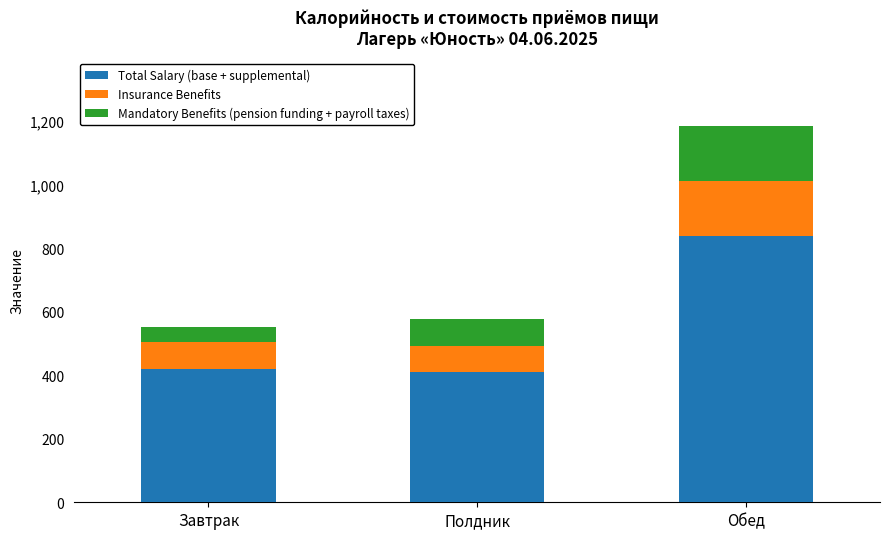

At which category is the sum across all series the highest?

Обед